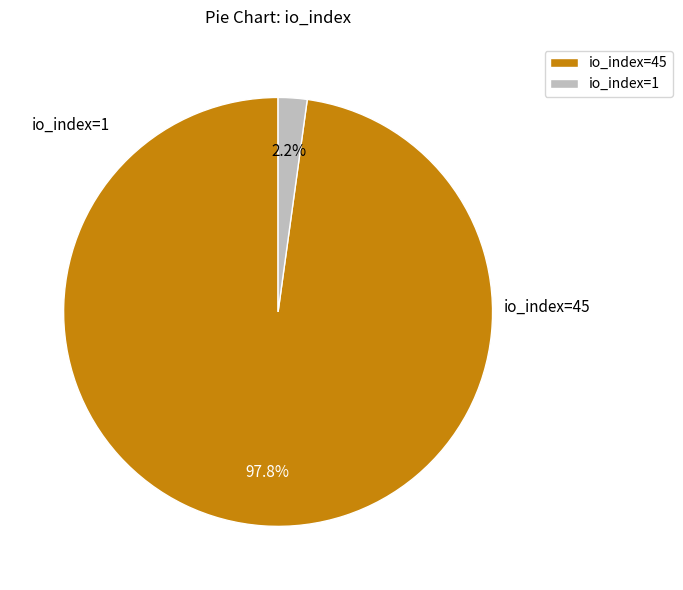

What is the smallest slice in the pie chart?

io_index=1